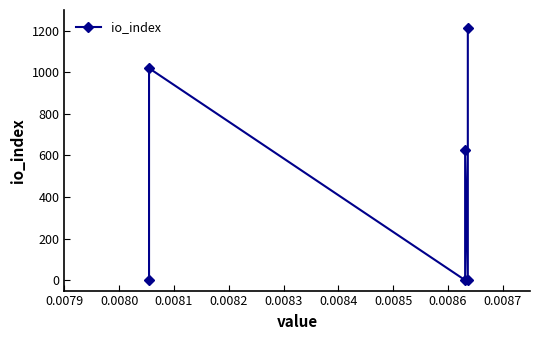

Count the number of categories in the chart.

6